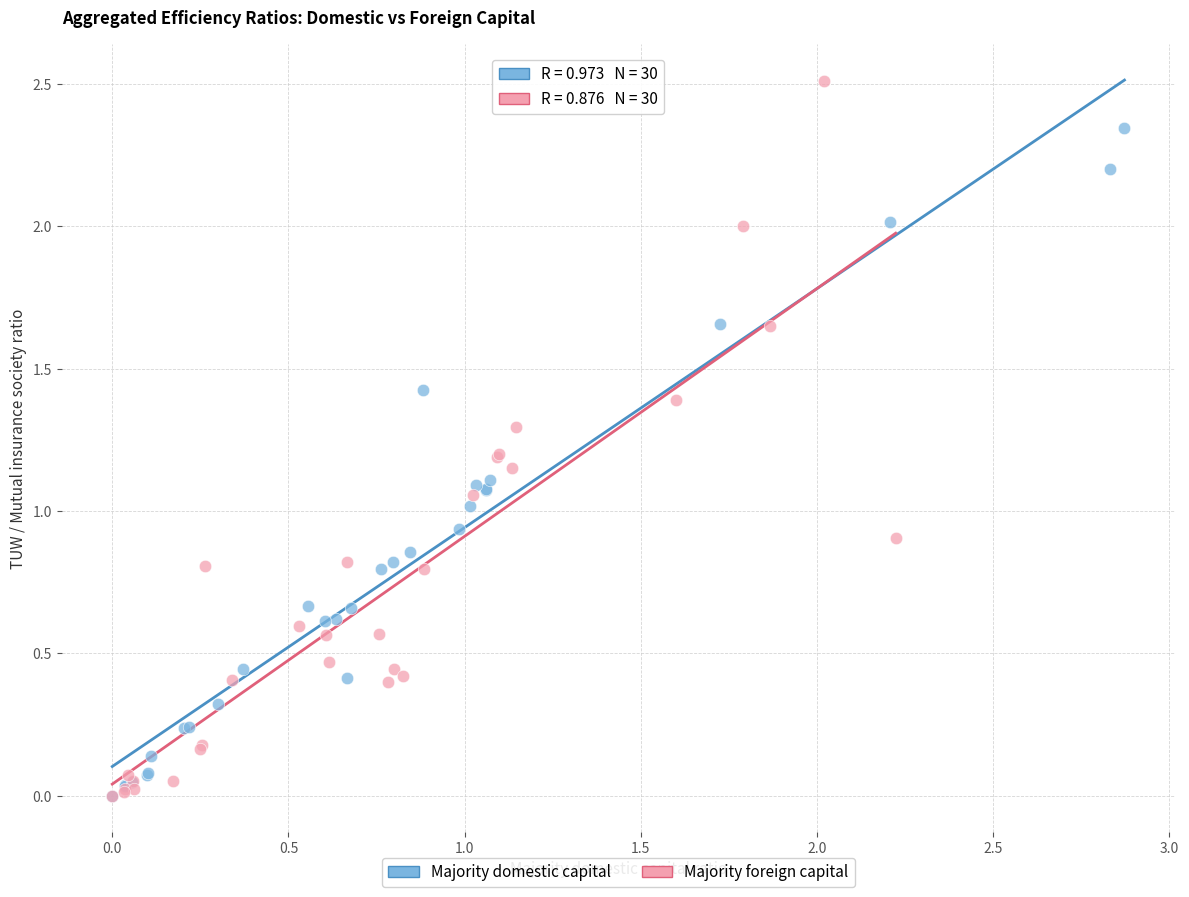

Which series reaches the maximum Y coordinate?

Majority foreign capital